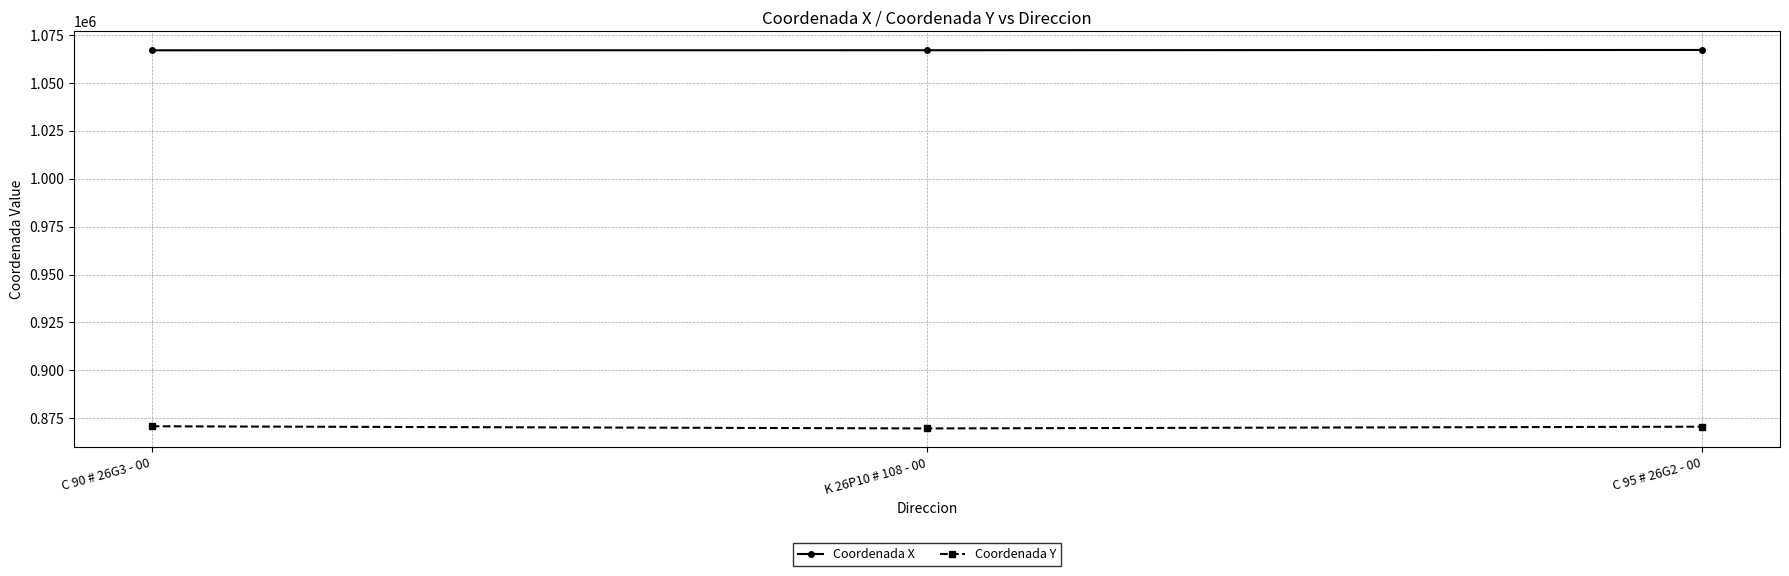

List the series in order of their peak value, lowest first.

Coordenada Y, Coordenada X